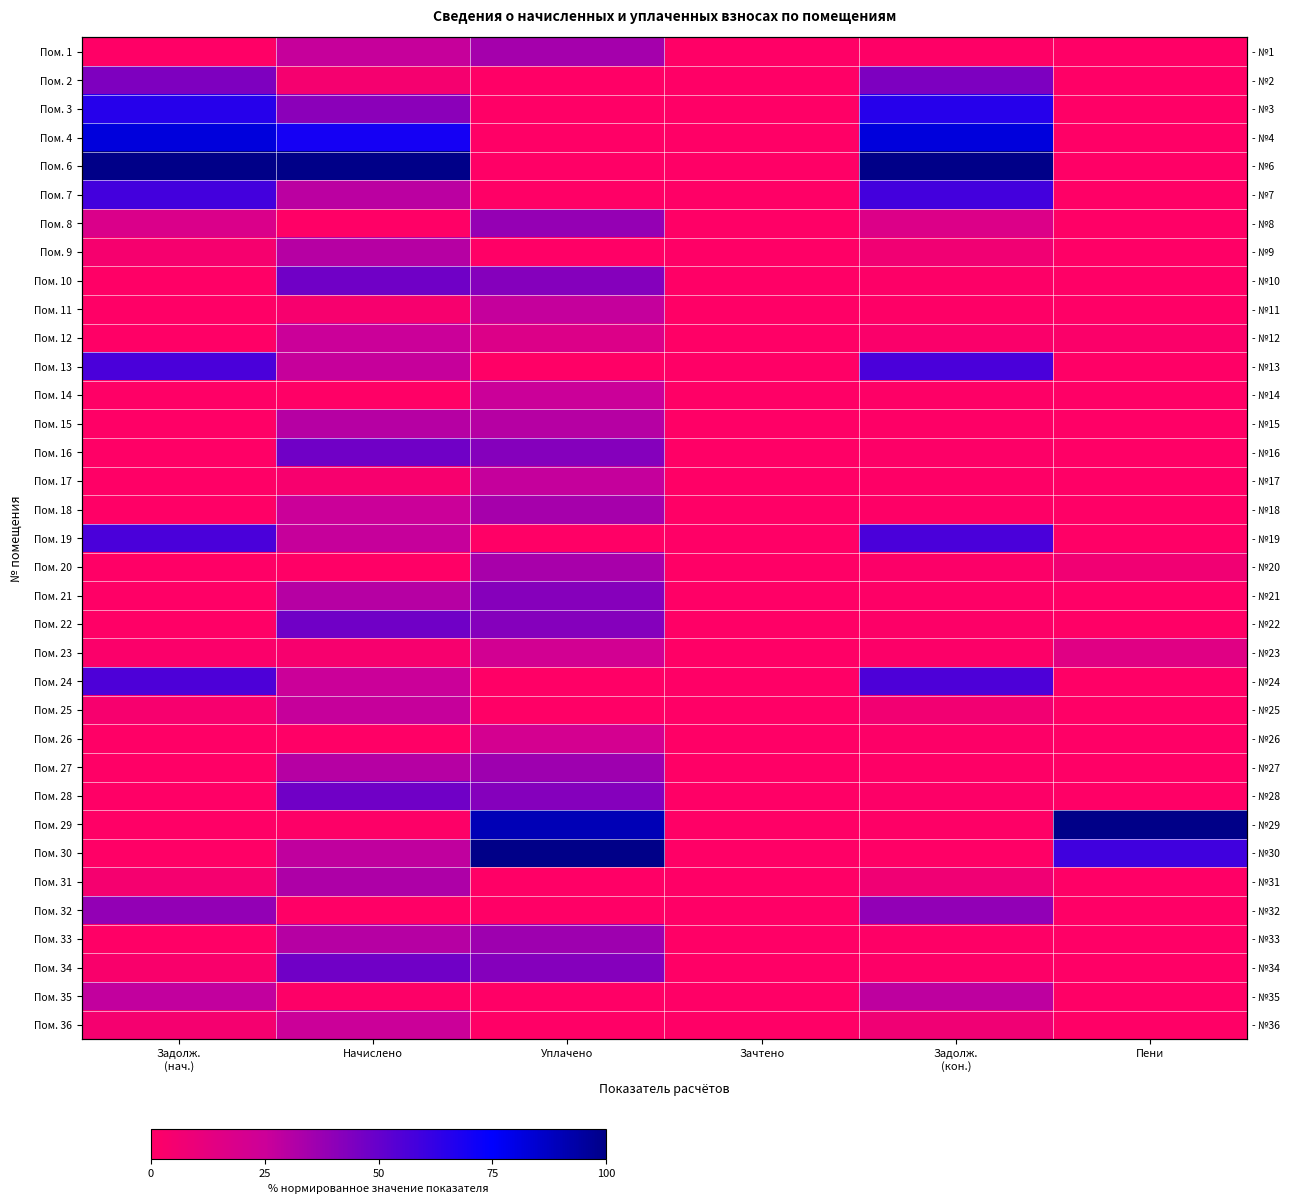

True or false: Пом. 6 has a value of 0.0 at Пени.

True